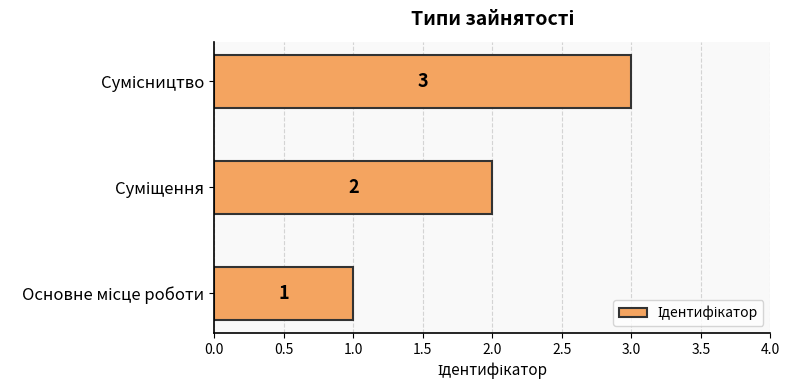

What is the maximum value shown in the chart?

3